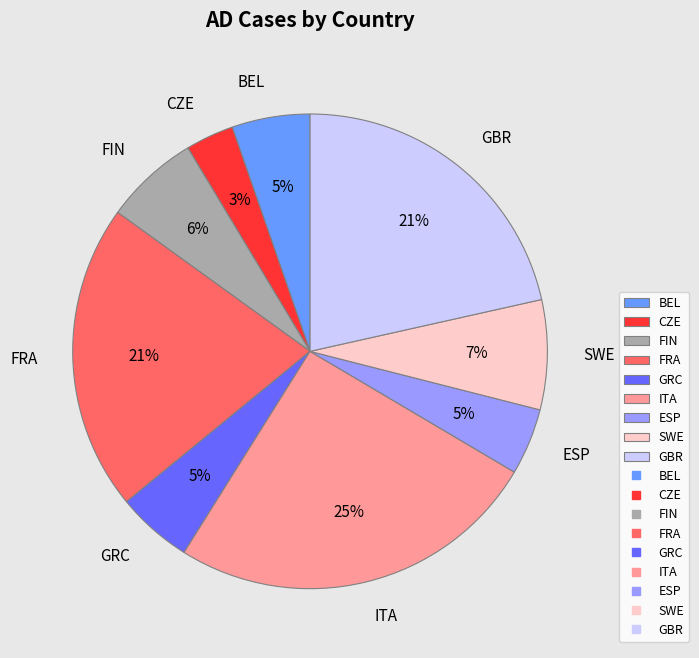

Do GRC and ITA together represent more than half of the pie?

No